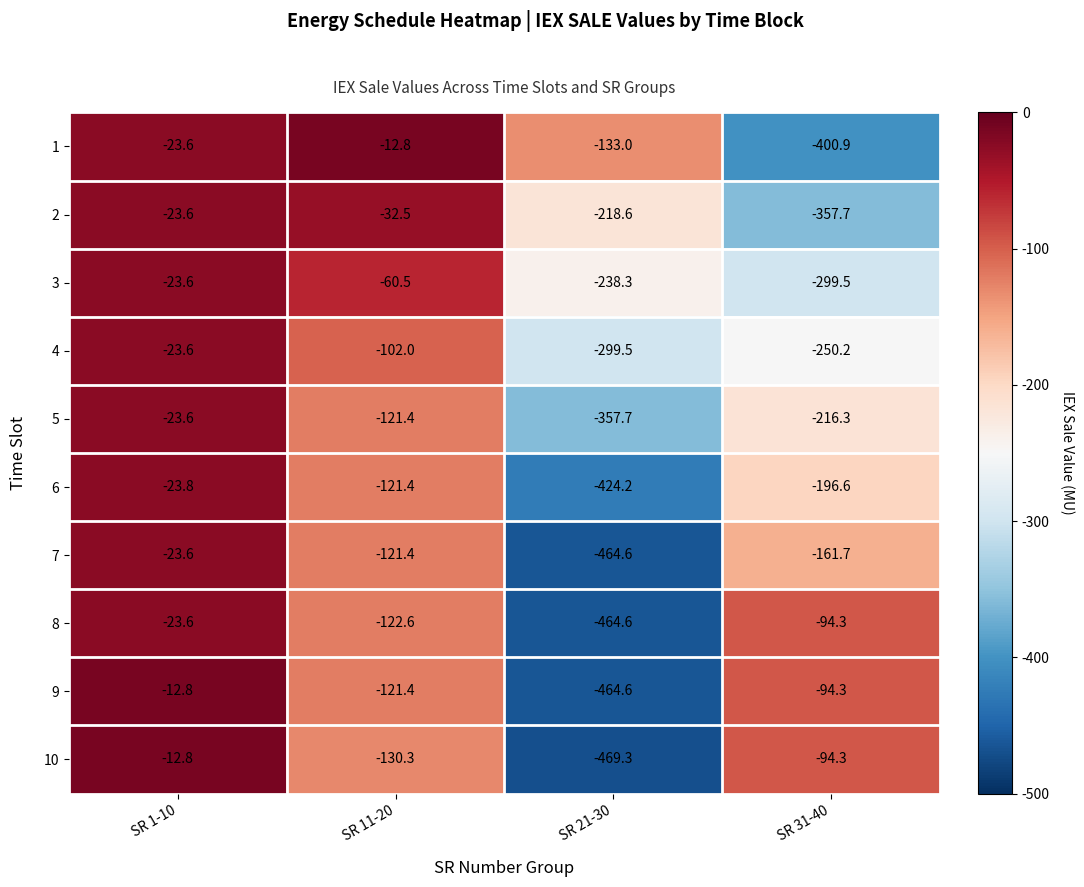

What is the difference between the second highest and second lowest values in the 7 series?

40.3